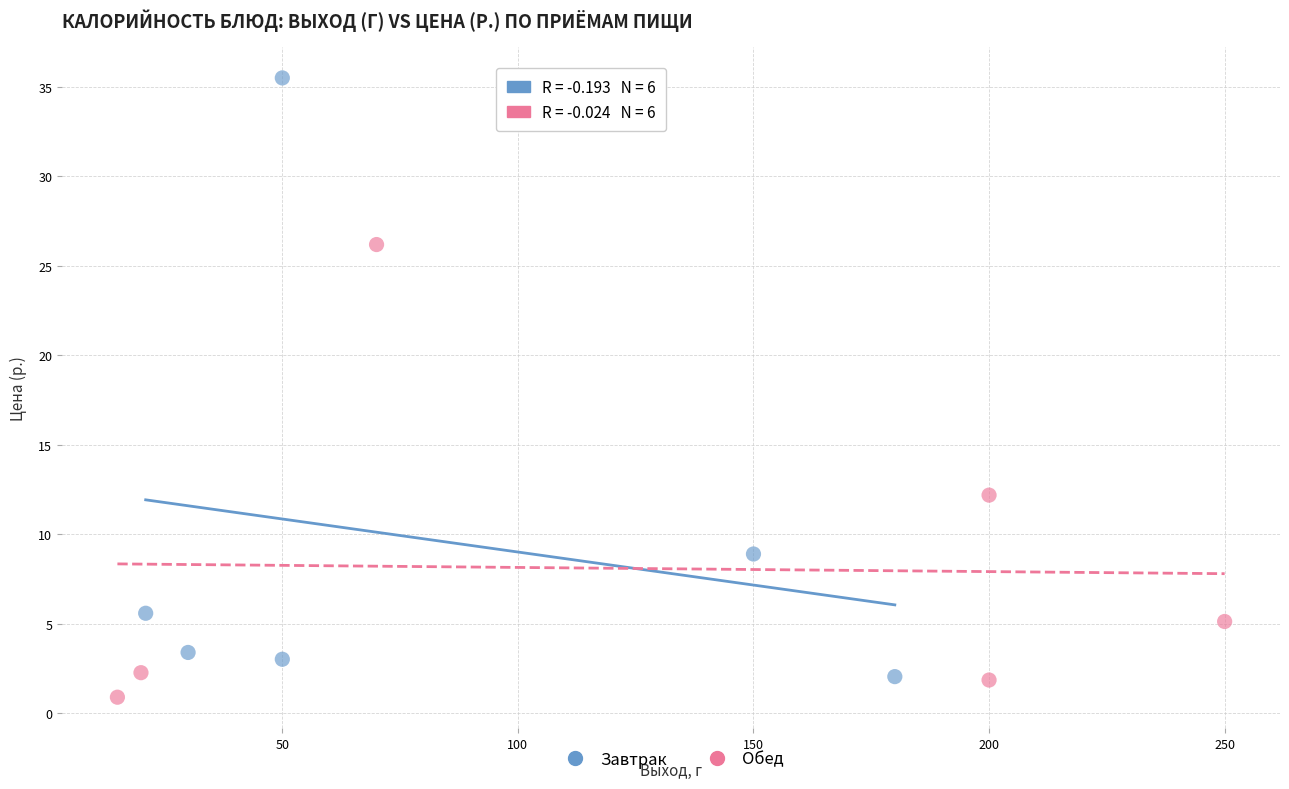

Which series contains the highest Y value?

Завтрак